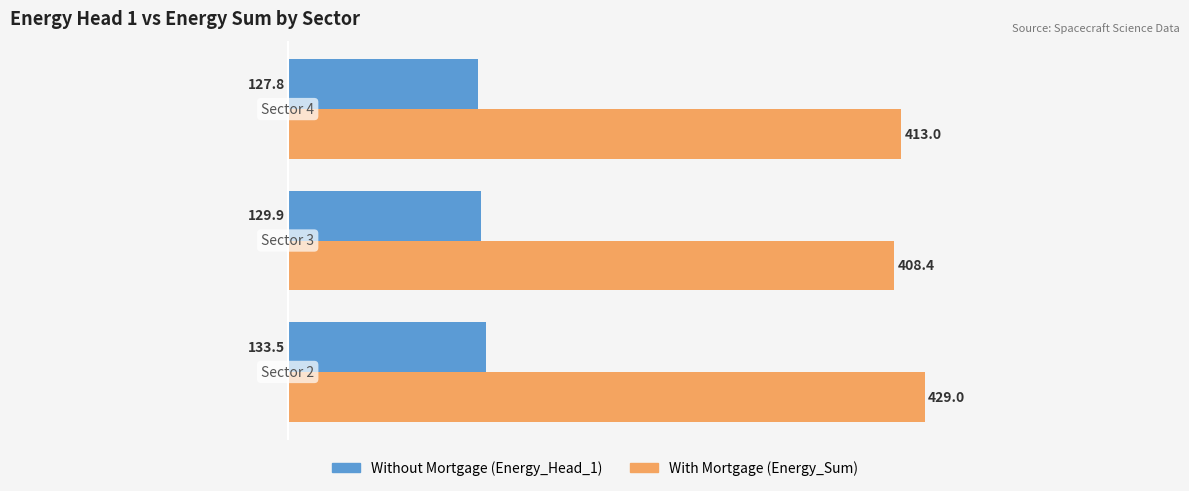

What is the maximum value shown in the chart?

429.0